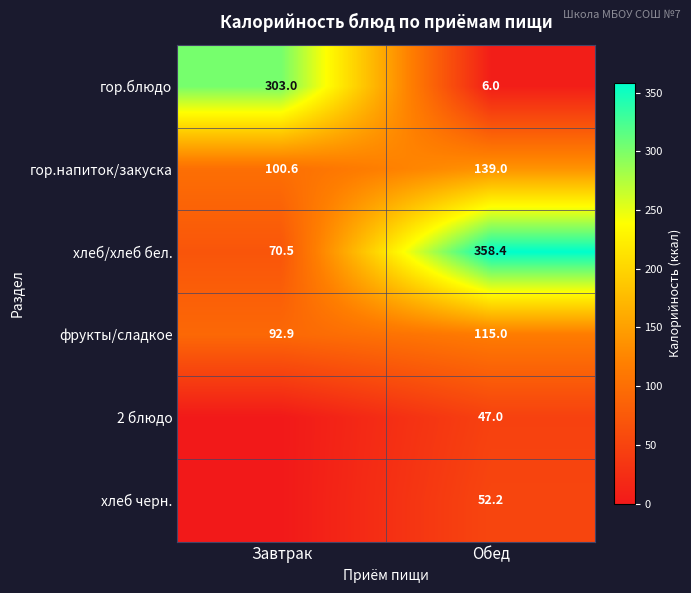

How many data points does each series have?

2